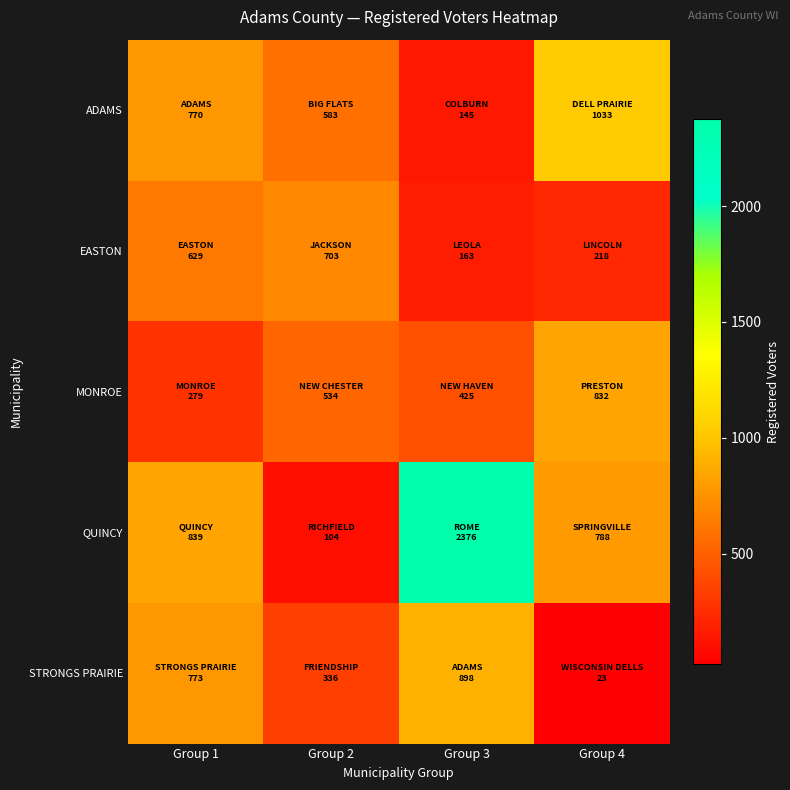

At which category is the sum across all series the highest?

Group 3